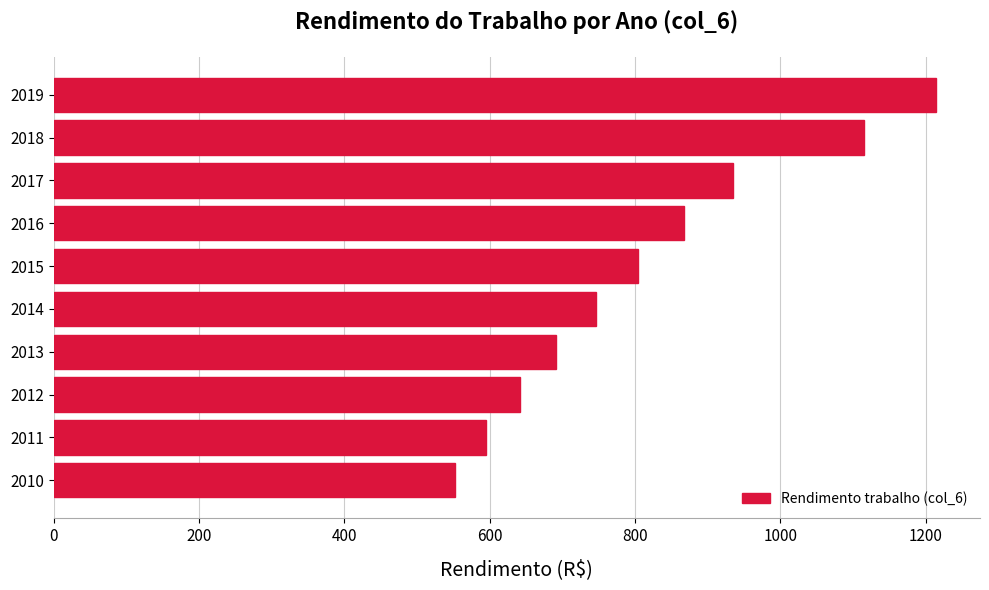

The chart shows a value of 1214.0 at 2019. True or false?

True